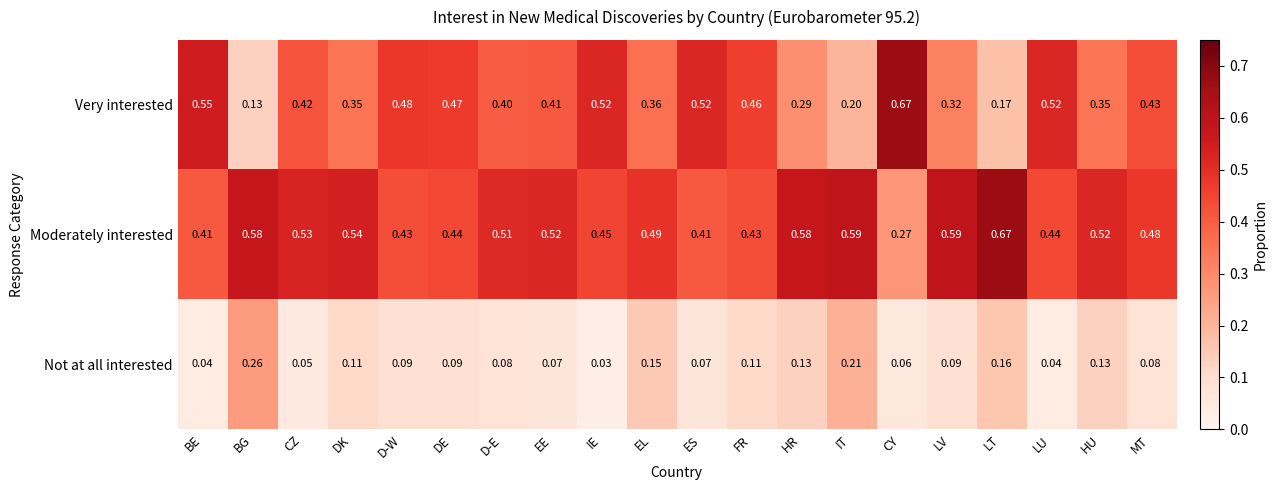

Which series has the largest range (max minus min)?

Very interested